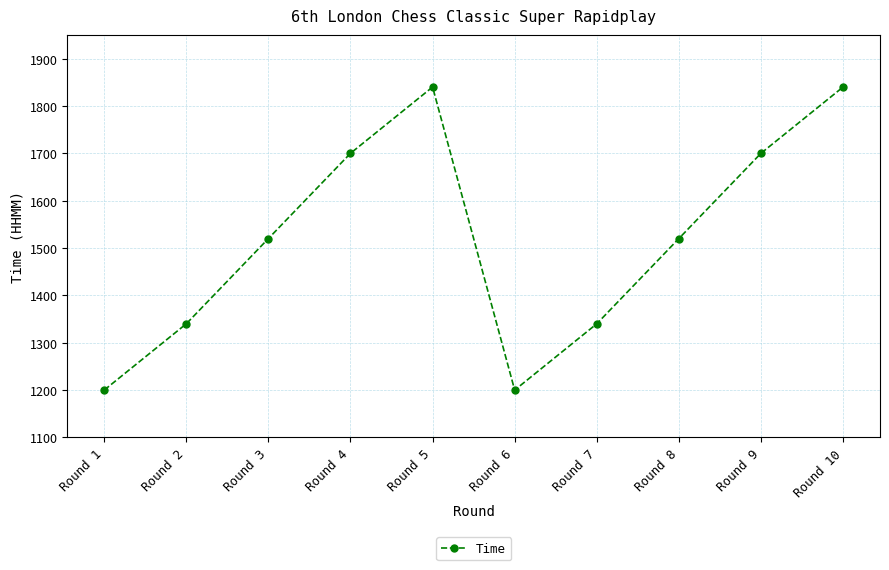

What is the difference between the maximum and minimum values?

640